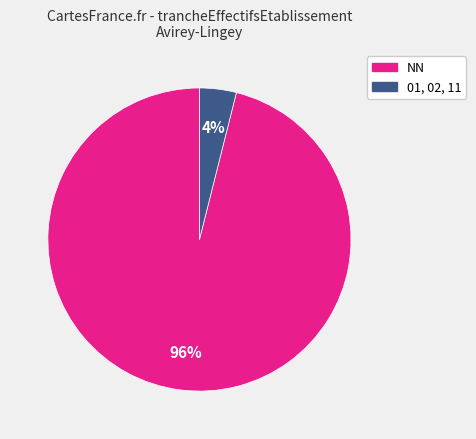

Is there any slice that represents more than half of the pie?

Yes